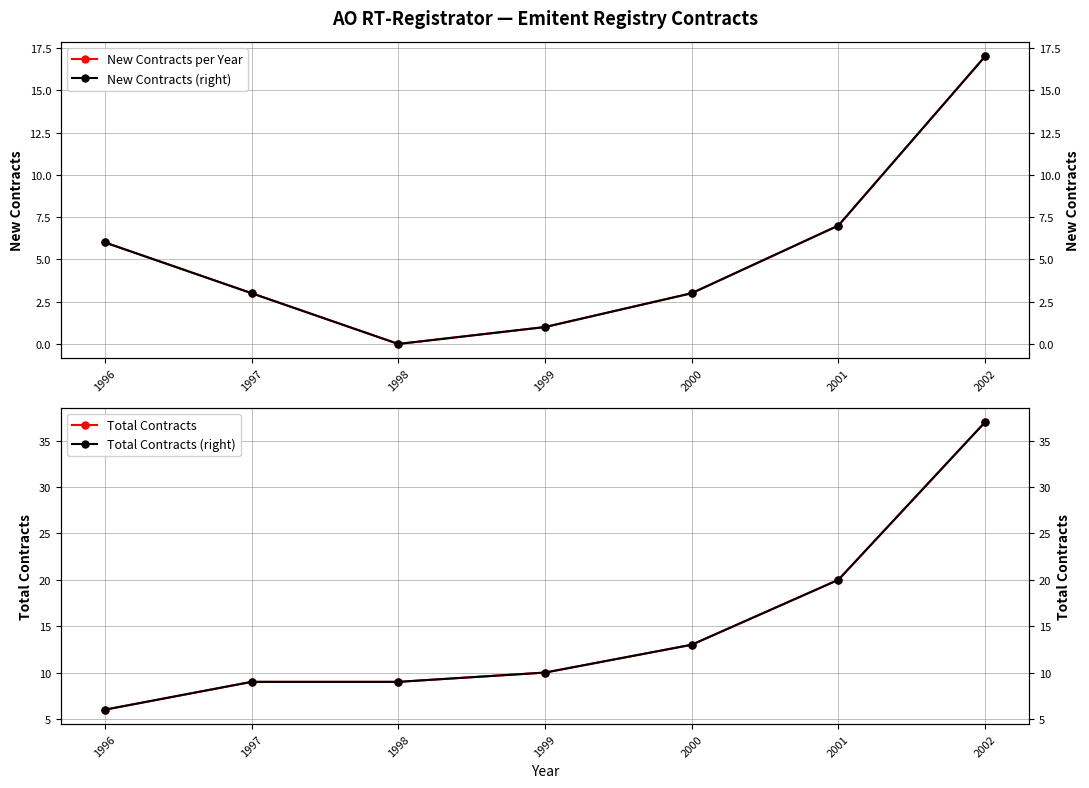

Reading left to right, transcribe all the data shown in this chart.

New Contracts per Year: 1996=6	1997=3	1998=0	1999=1	2000=3	2001=7	2002=17
Total Contracts: 1996=6	1997=9	1998=9	1999=10	2000=13	2001=20	2002=37
New Contracts (right): 1996=6	1997=3	1998=0	1999=1	2000=3	2001=7	2002=17
Total Contracts (right): 1996=6	1997=9	1998=9	1999=10	2000=13	2001=20	2002=37